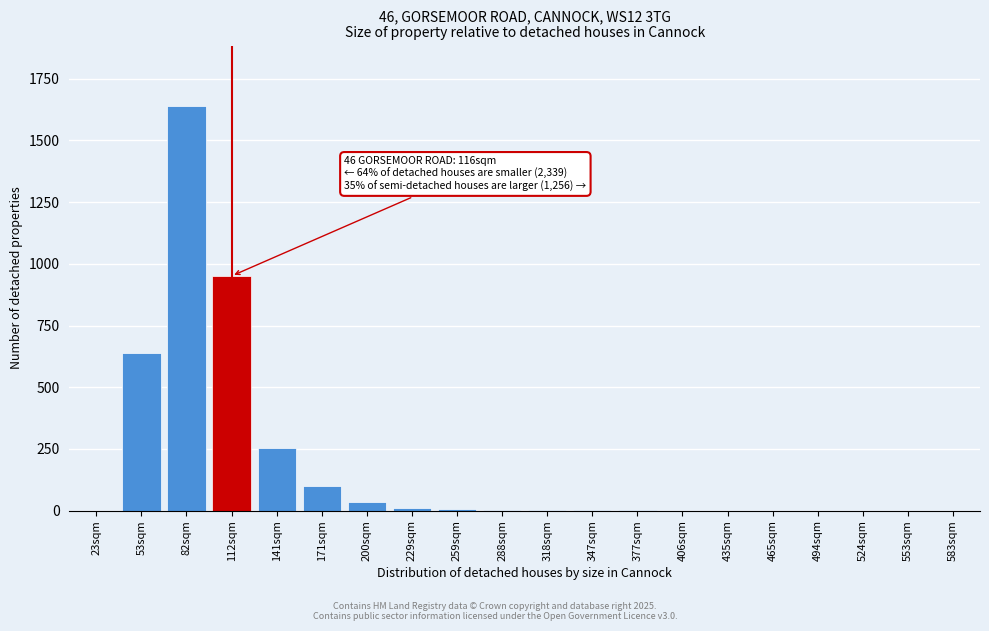

What is the greatest value displayed?

1639